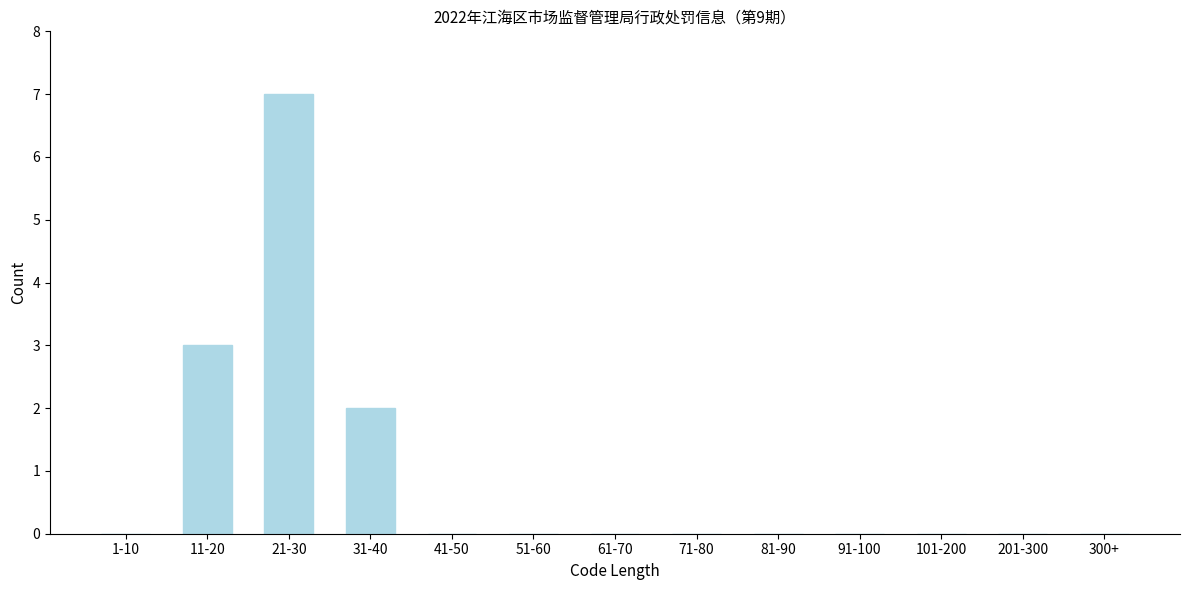

Reading left to right, transcribe all the data shown in this chart.

1-10=0	11-20=3	21-30=7	31-40=2	41-50=0	51-60=0	61-70=0	71-80=0	81-90=0	91-100=0	101-200=0	201-300=0	300+=0